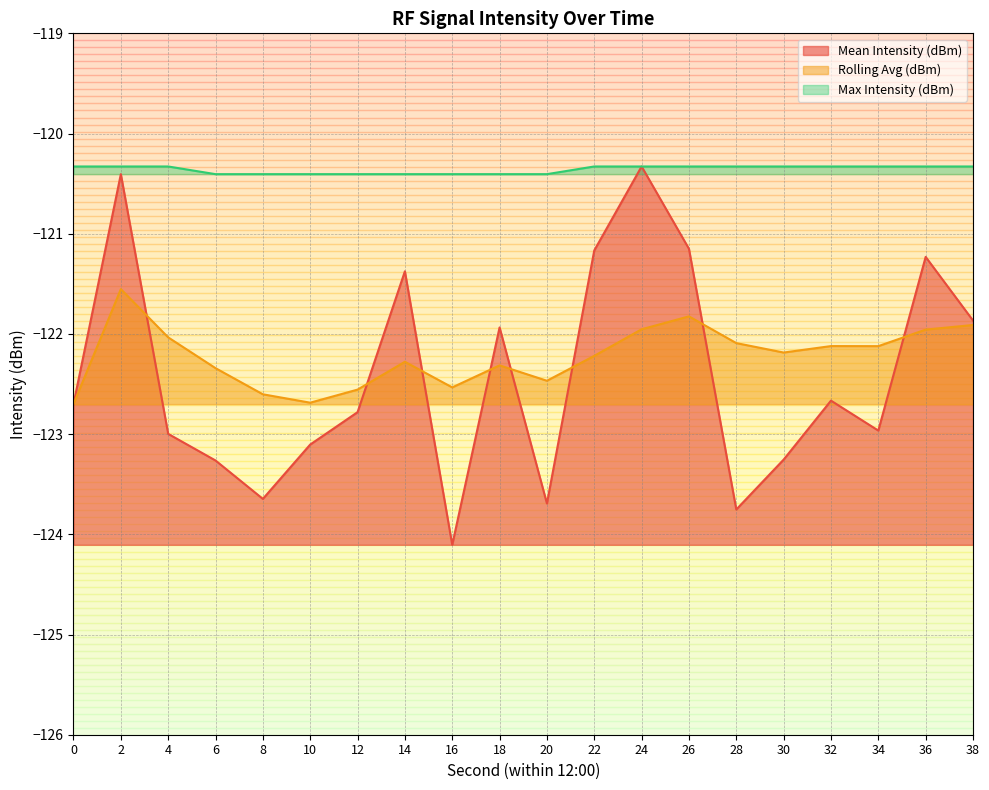

What is the sum of the Rolling Avg (dBm) values at 22 and 32?

-244.3